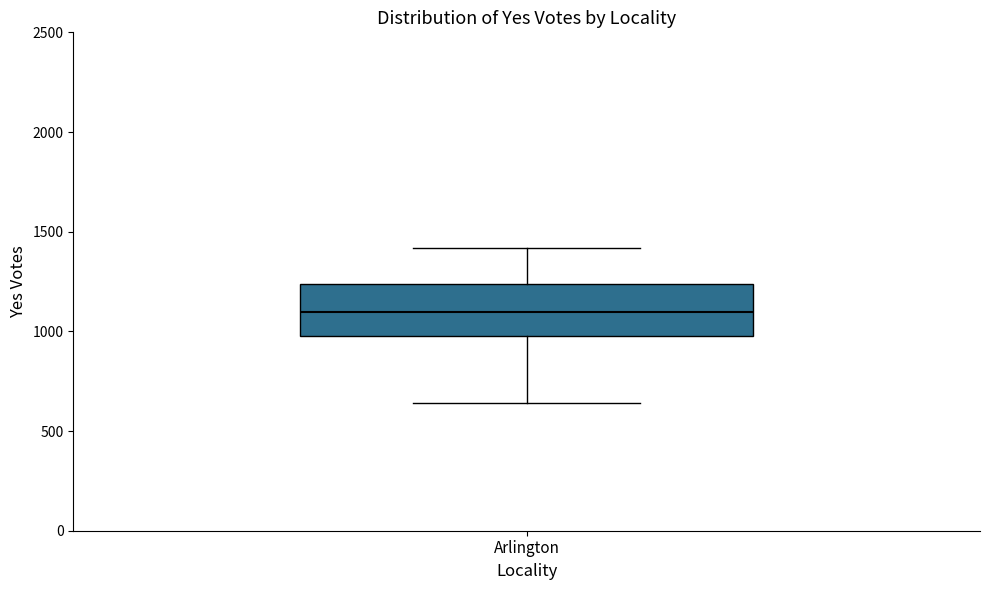

Where does the upper whisker of the box for Arlington end on the y-axis? The values are not printed on the chart, so give them approximately, as read against the axis.

1400